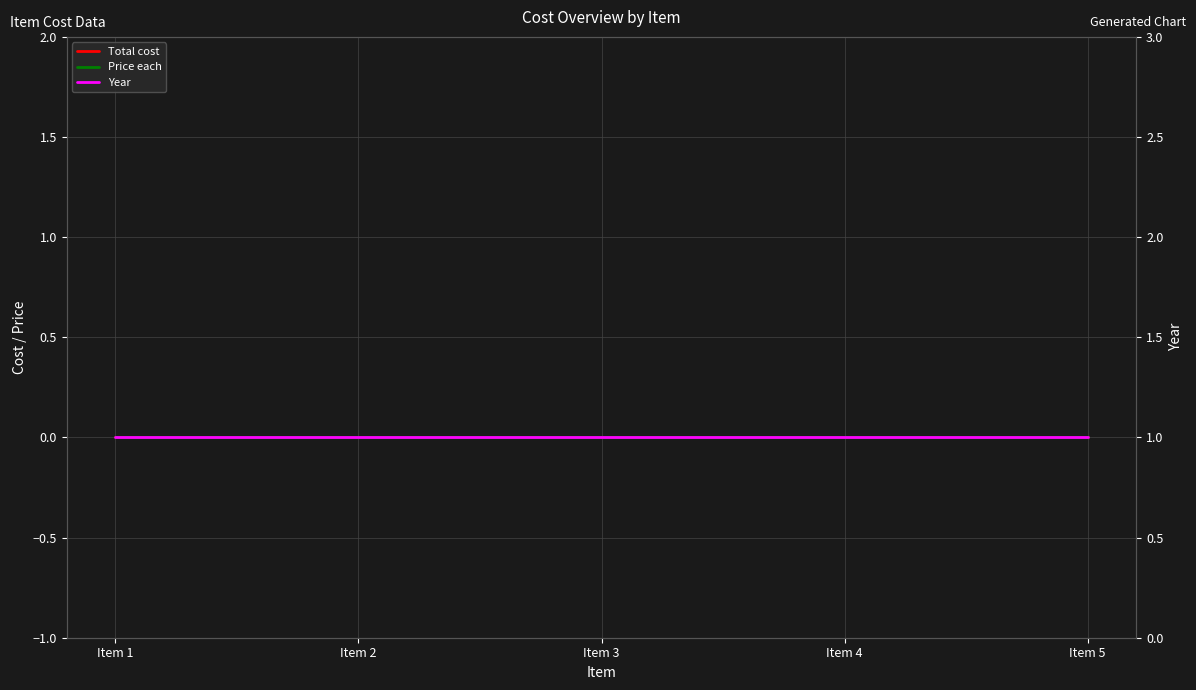

True or false: Total cost has more than 0 interior local peaks.

False